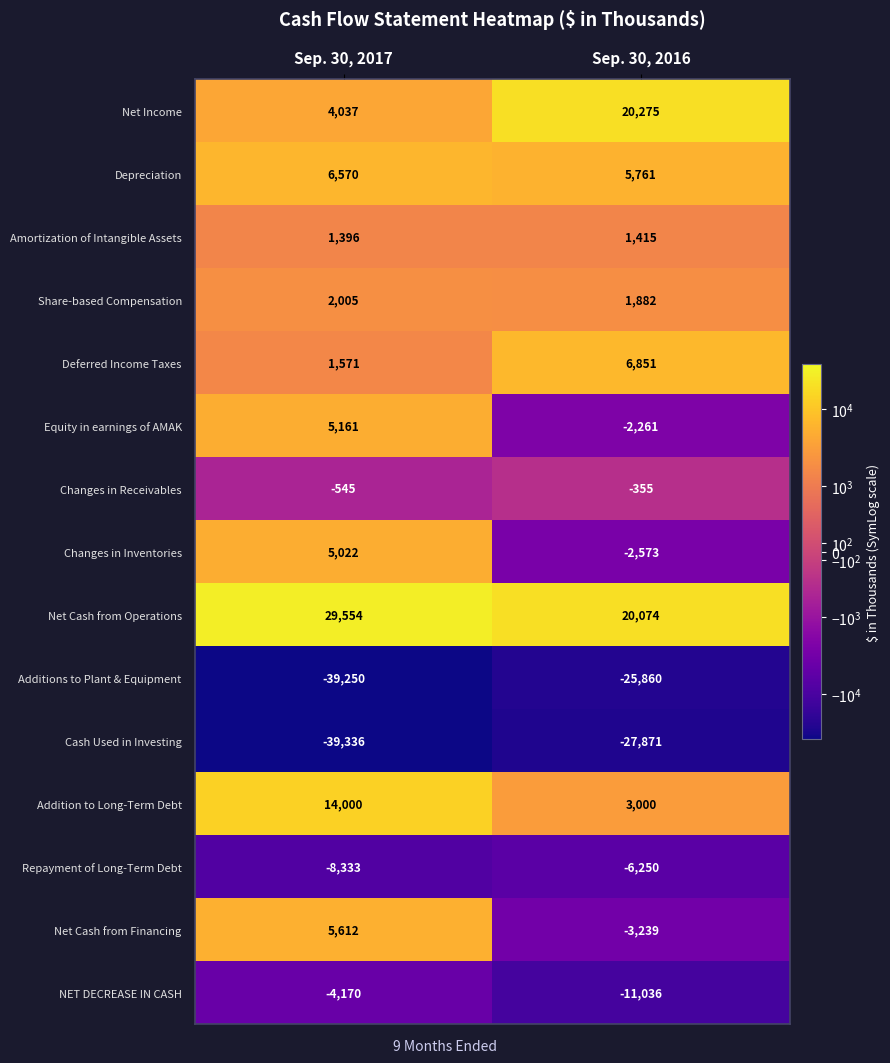

Which series changed the most between Sep. 30, 2017 and Sep. 30, 2016?

Net Income